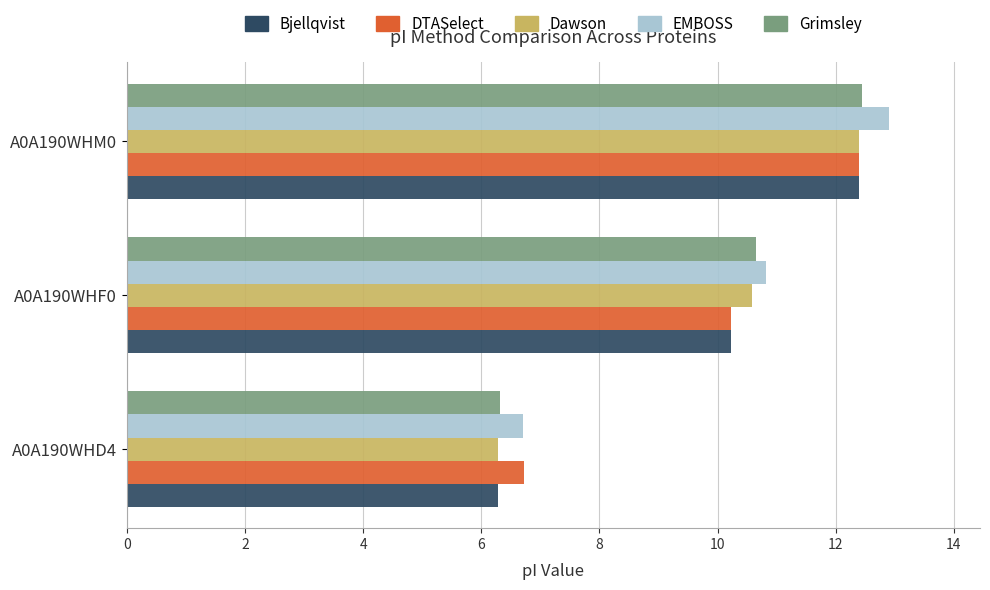

Is the value of Grimsley at A0A190WHF0 greater than the value of Dawson at A0A190WHD4?

Yes